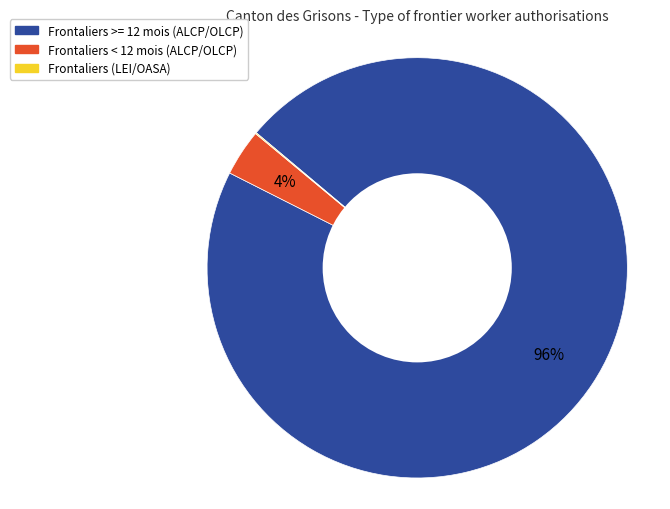

Which slice is the largest?

Frontaliers >= 12 mois (ALCP/OLCP)